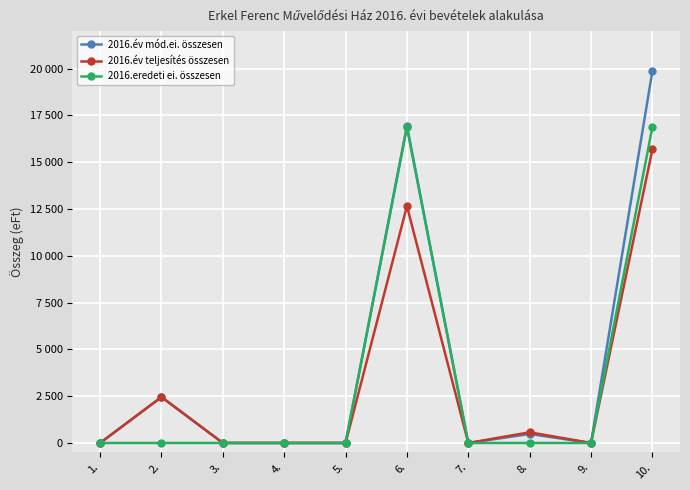

What is the sum of all 2016.eredeti ei. összesen values?

33738